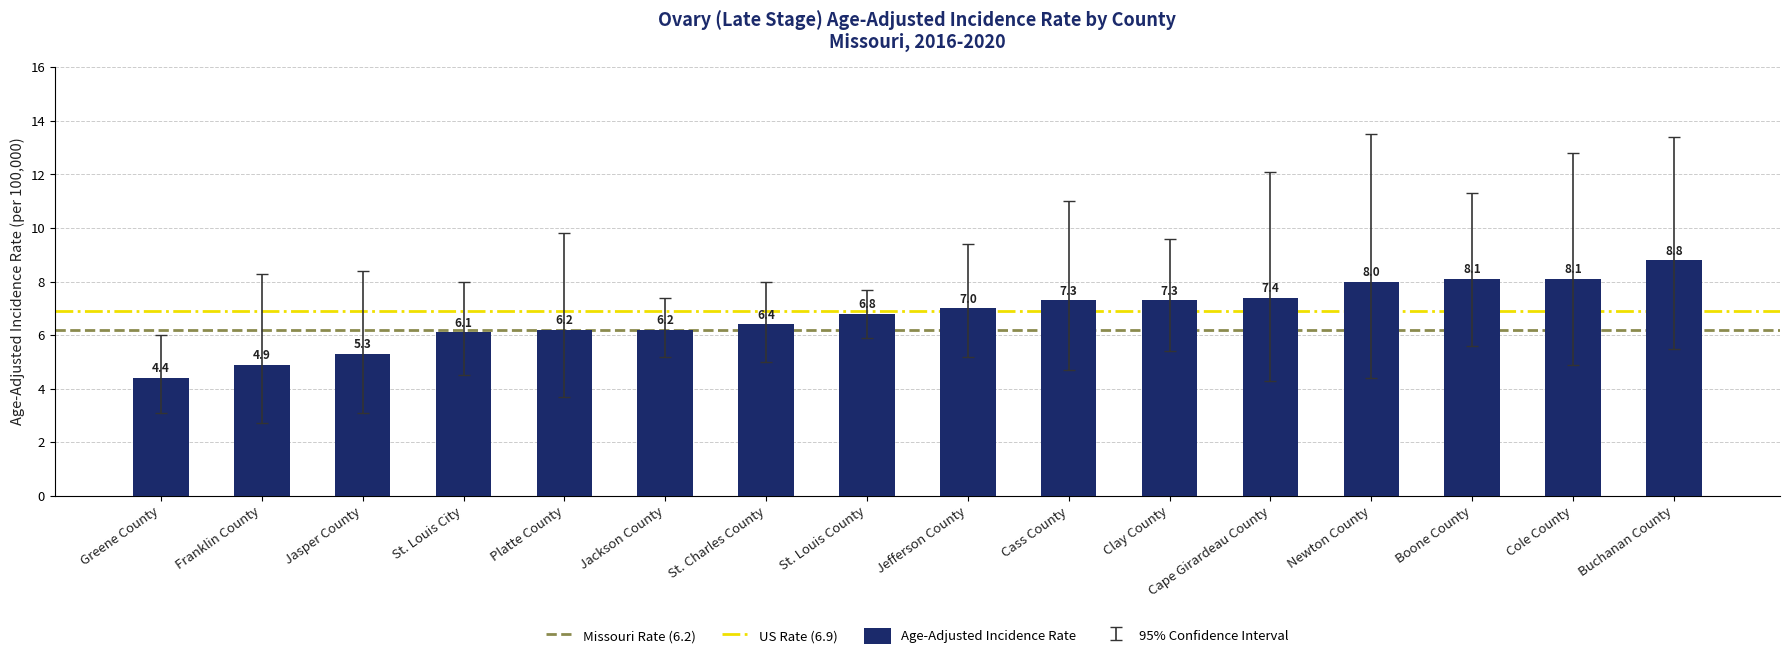

Where is the data nearest to the value 6?

St. Louis City